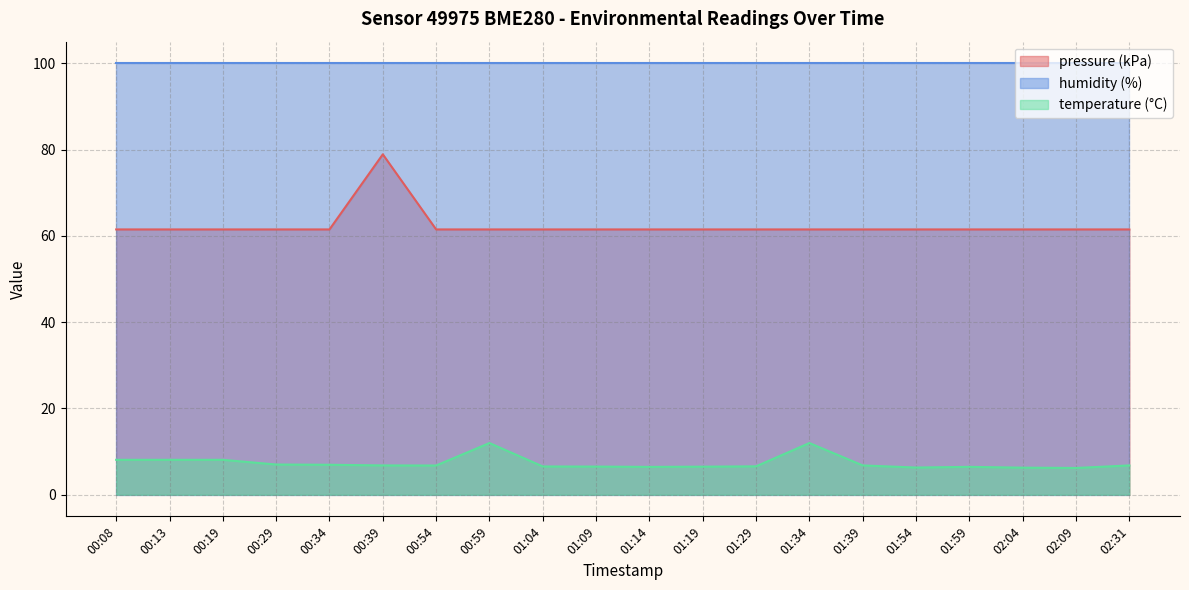

True or false: humidity (%) and temperature (°C) cross at least once.

False